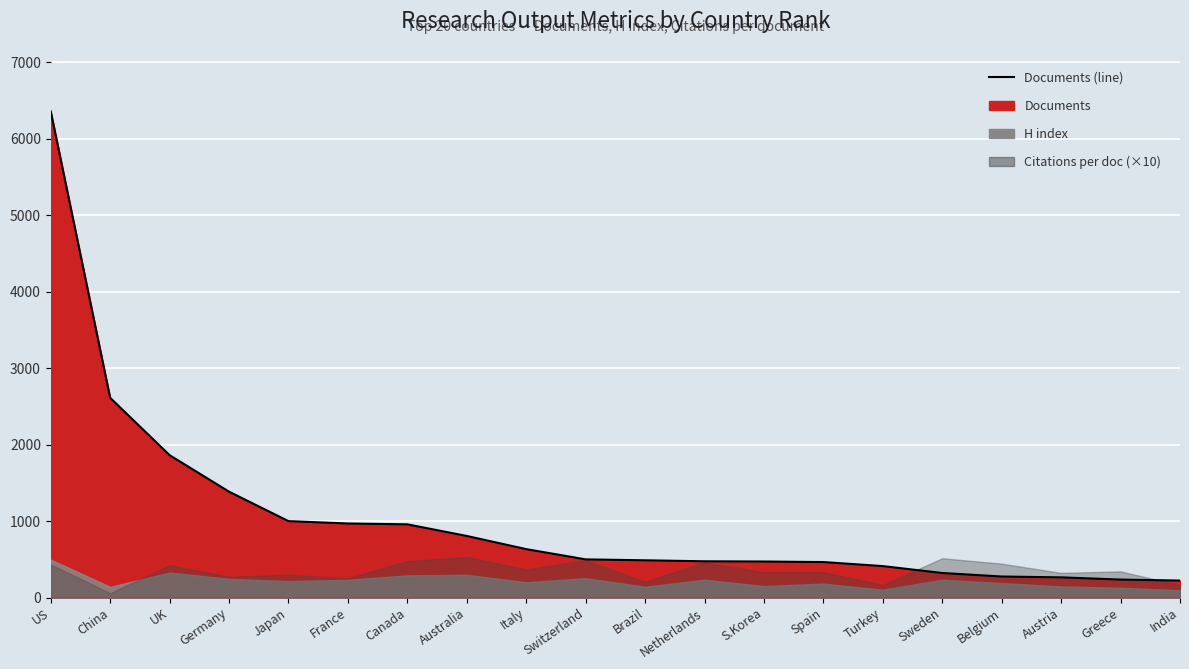

What is the sum of all values?

20697